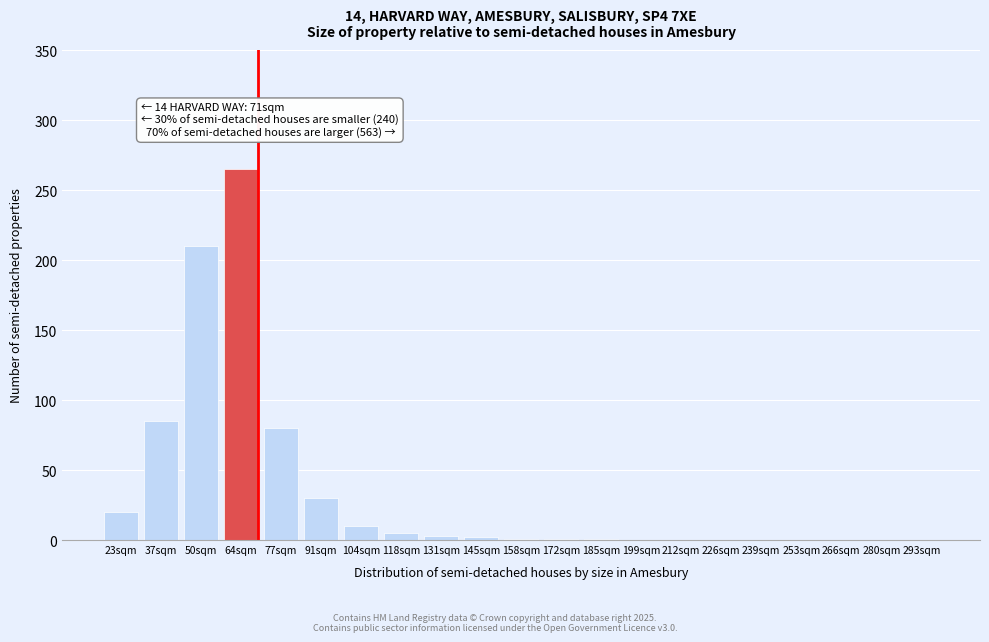

The chart shows a value of 3 at 131sqm. True or false?

True